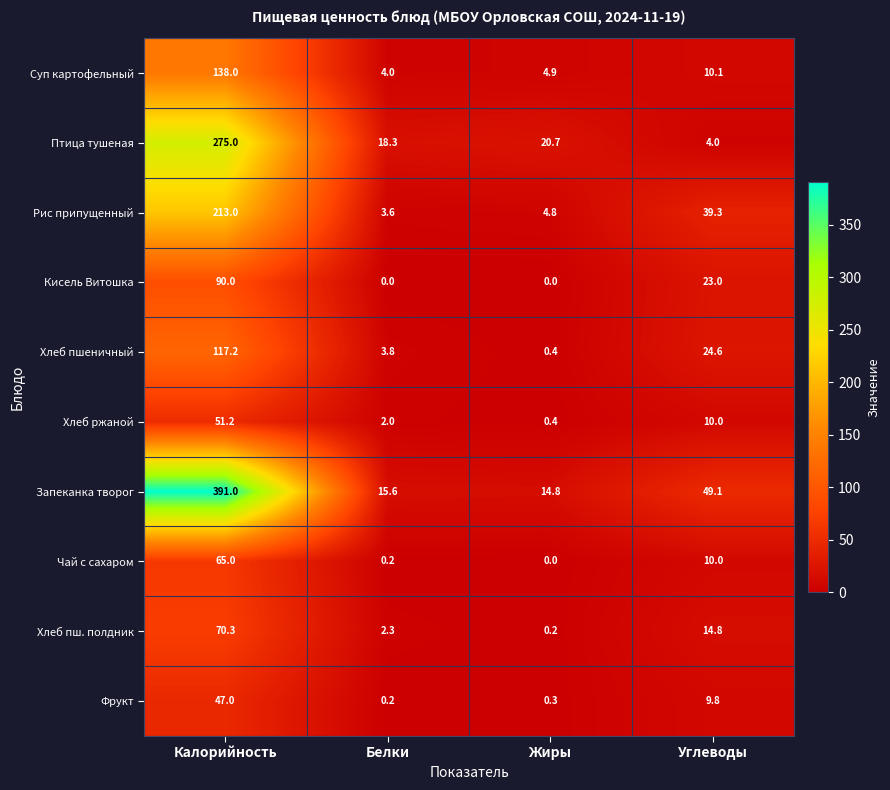

Which category has the highest value in the Суп картофельный series?

Калорийность